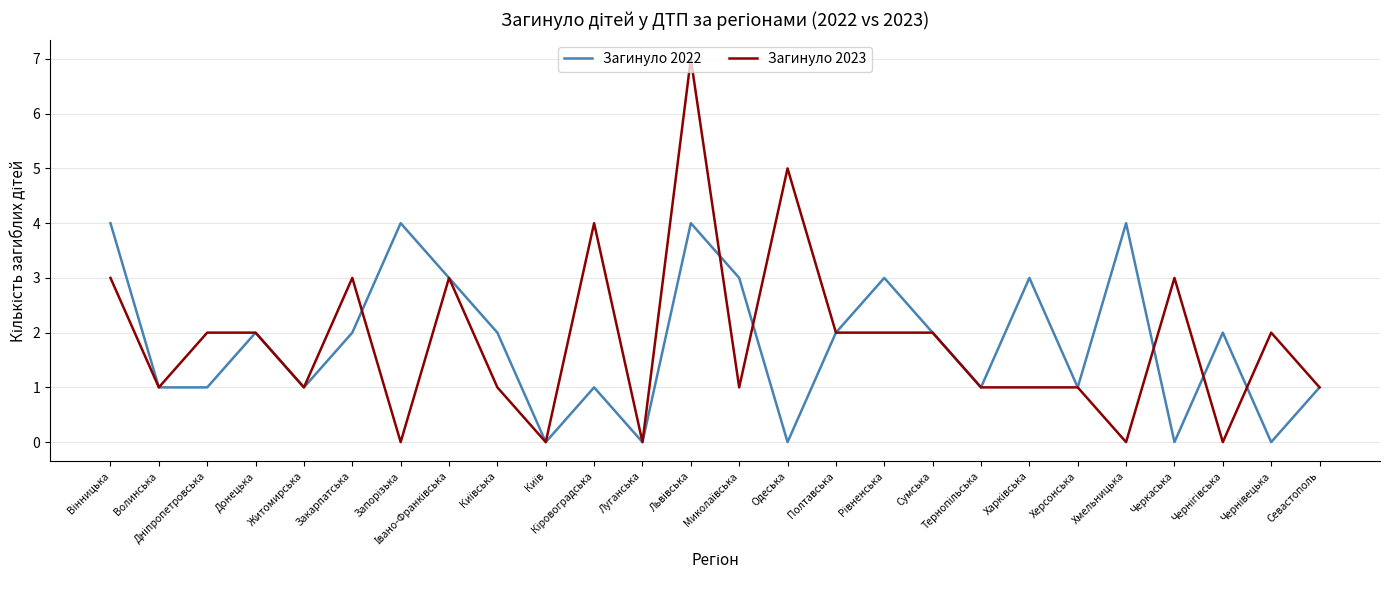

What is the greatest value displayed?

7